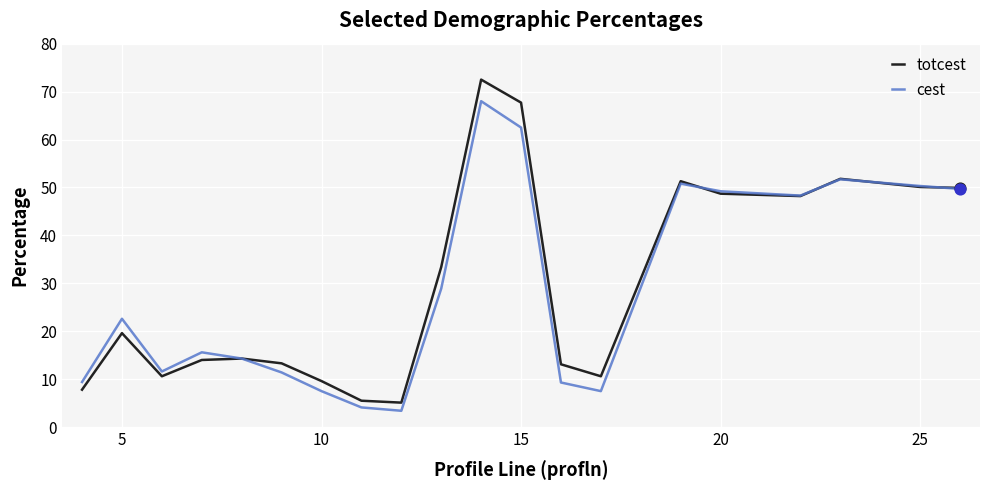

What is the maximum value shown in the chart?

72.5